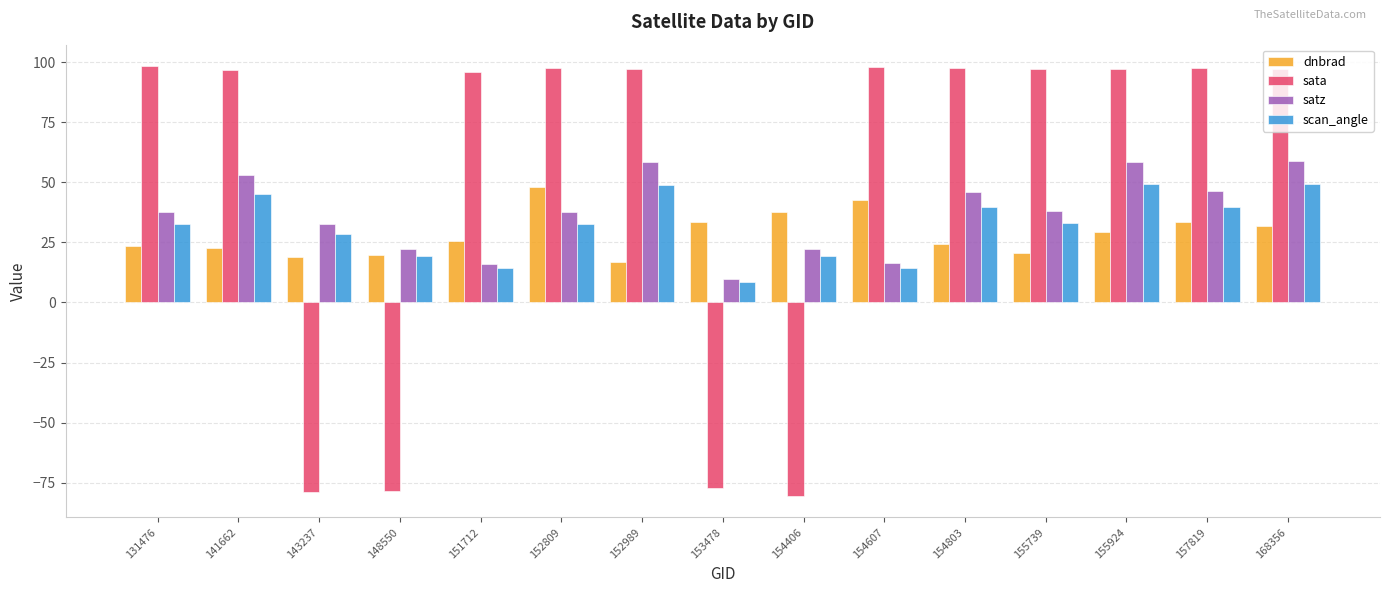

The dnbrad series shows 20.7 at 155739. True or false?

True